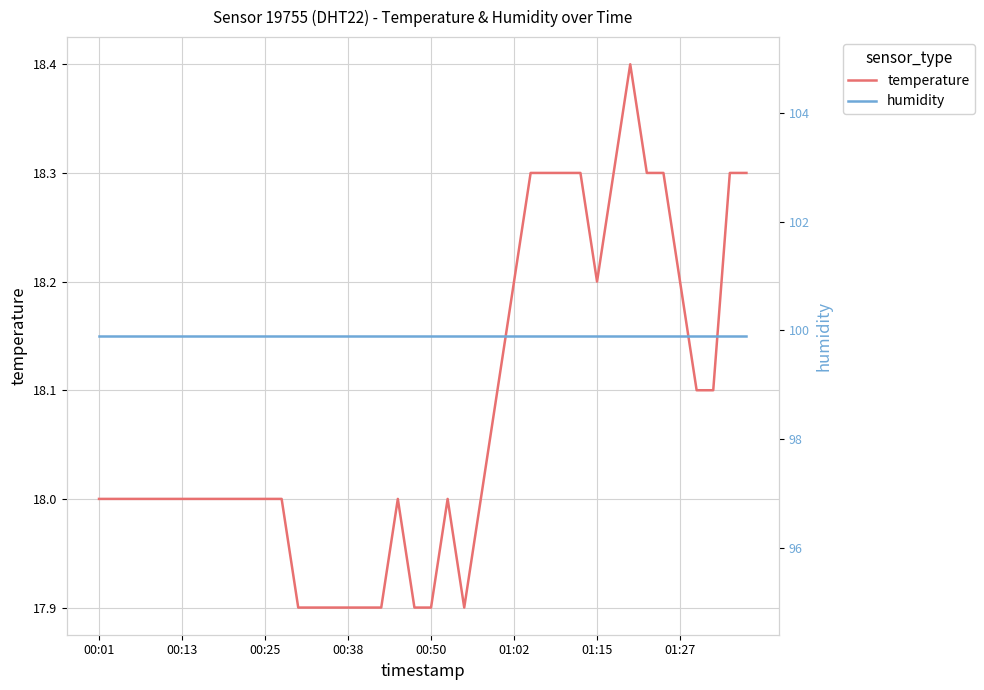

What is the value of the humidity point at the 25th from the left?

99.9